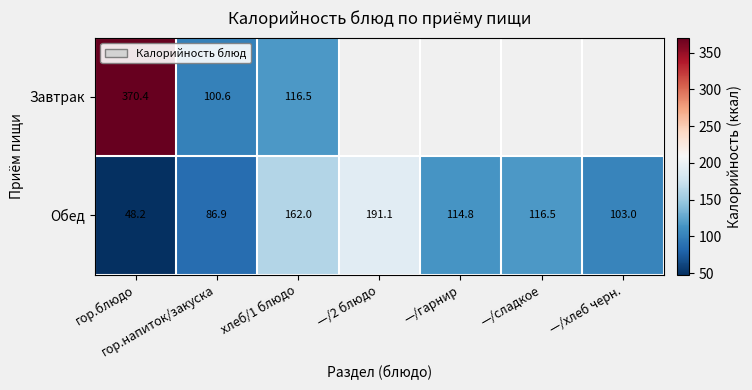

Between —/гарнир and гор.напиток/закуска, which is larger?

гор.напиток/закуска